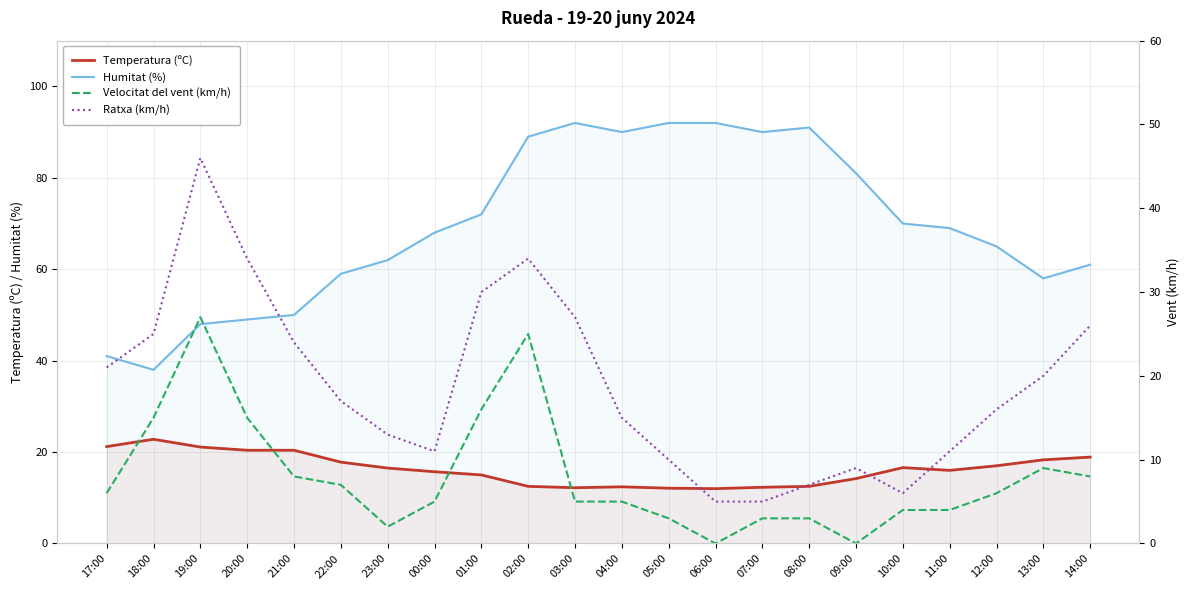

At which category does Ratxa (km/h) reach its first local valley?

00:00